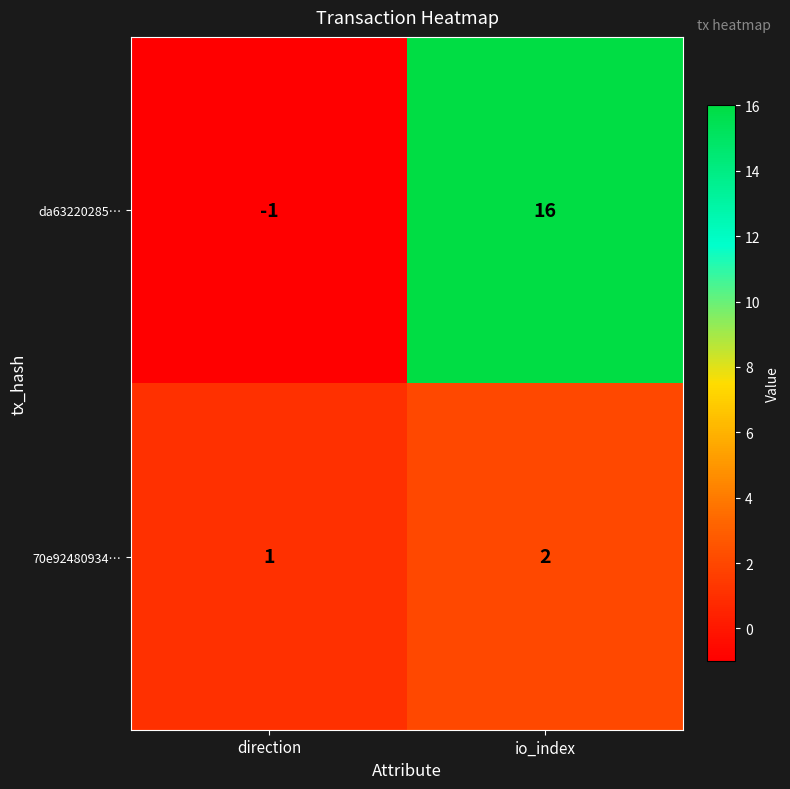

At which label is da63220285… closest to 7?

direction